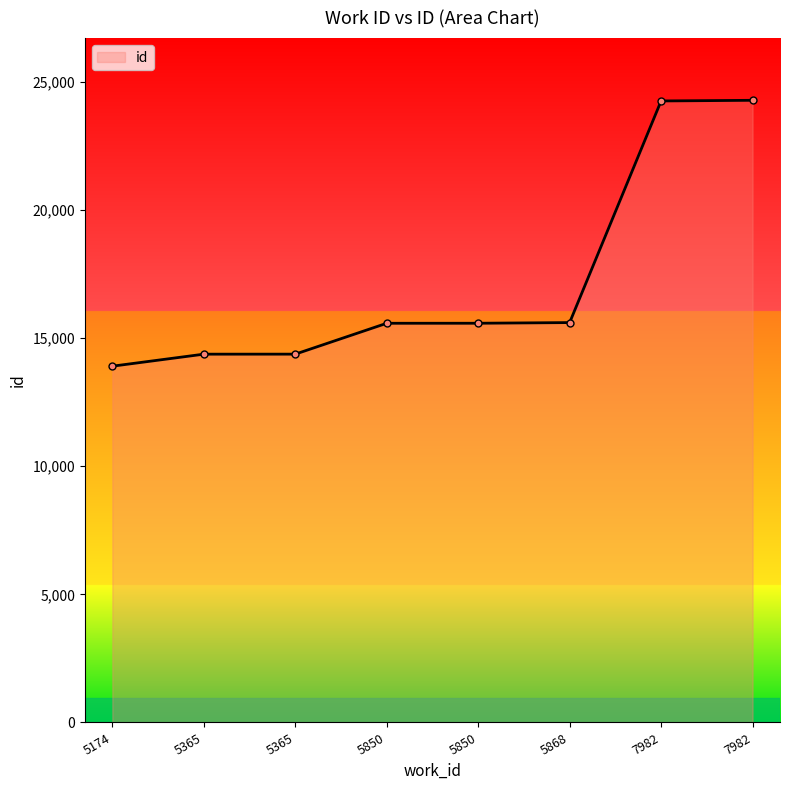

How many data points are less than 15581?

4